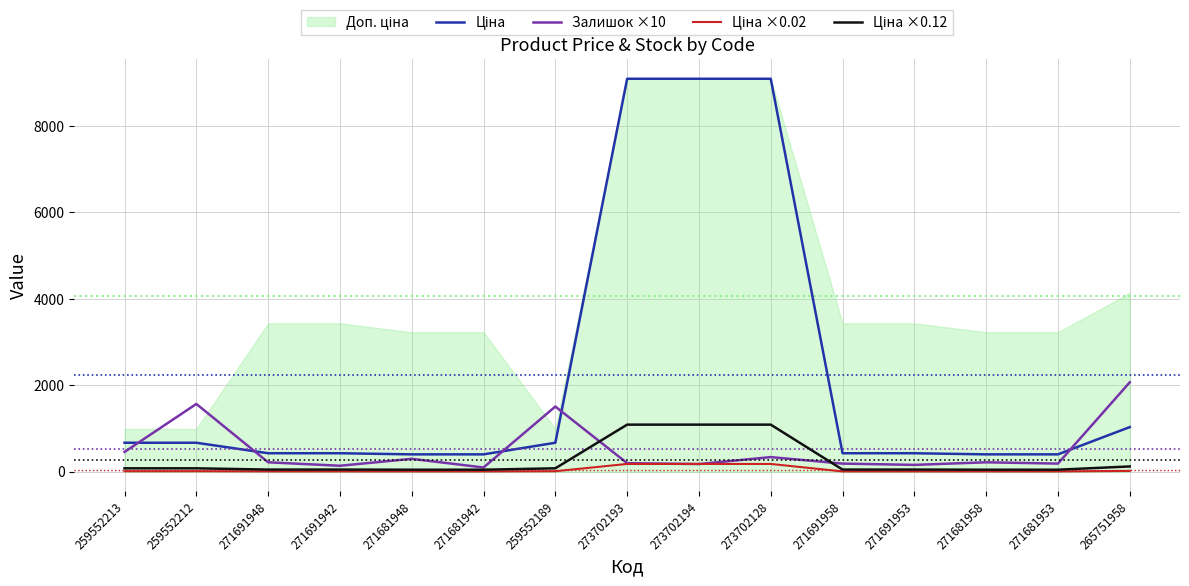

How many lines are shown in the chart?

4